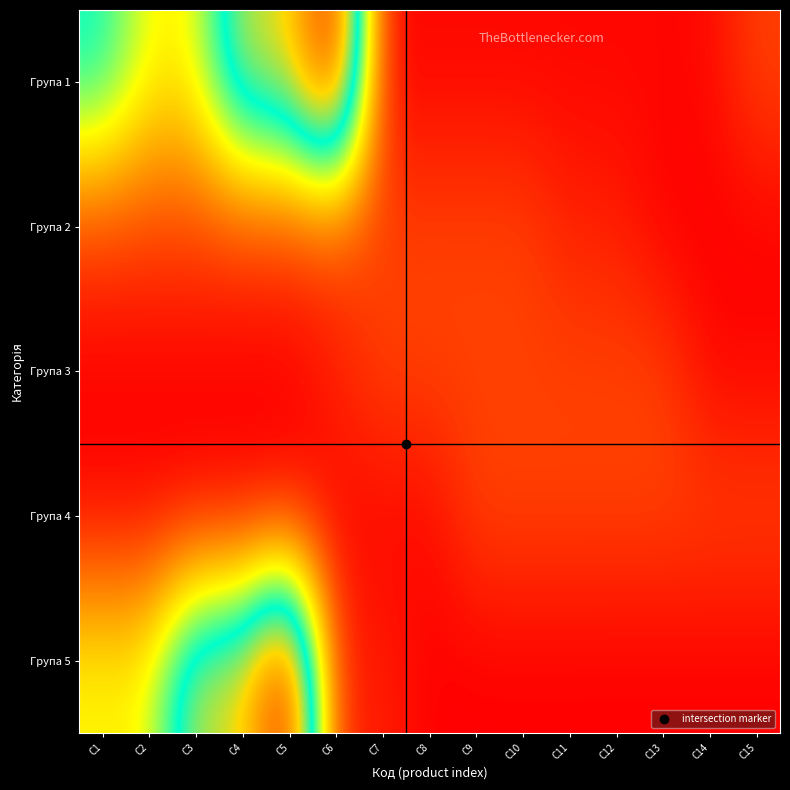

What is the difference between the highest and lowest values at C10?

6036.3